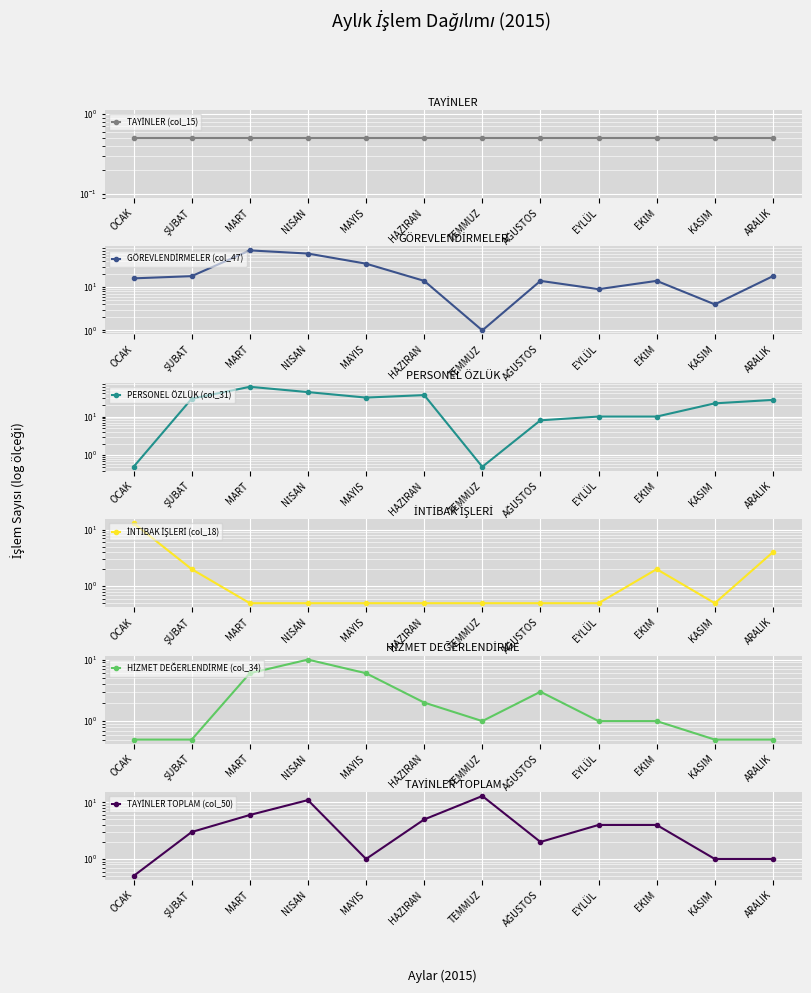

What is the total value across all series at KASIM?

28.5